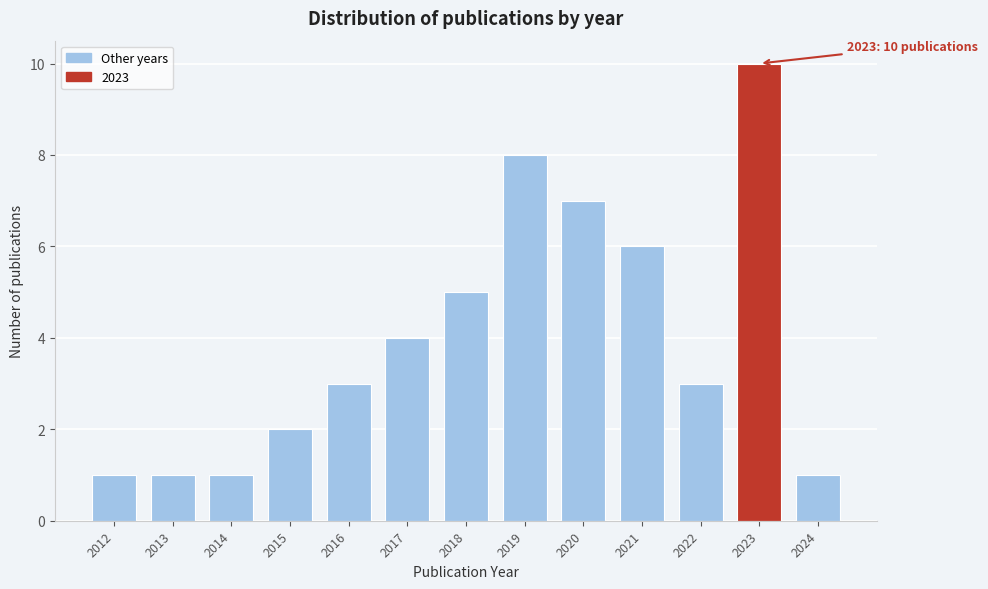

Reading right to left, what are all the values shown in this chart?

2024=1	2023=10	2022=3	2021=6	2020=7	2019=8	2018=5	2017=4	2016=3	2015=2	2014=1	2013=1	2012=1